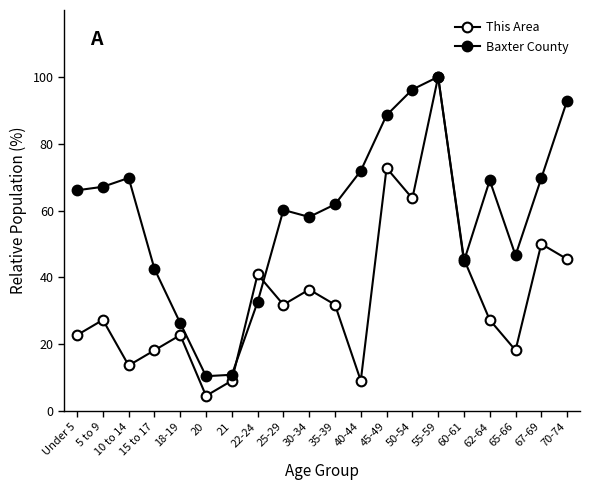

What value does the This Area series have at 10 to 14?

13.6